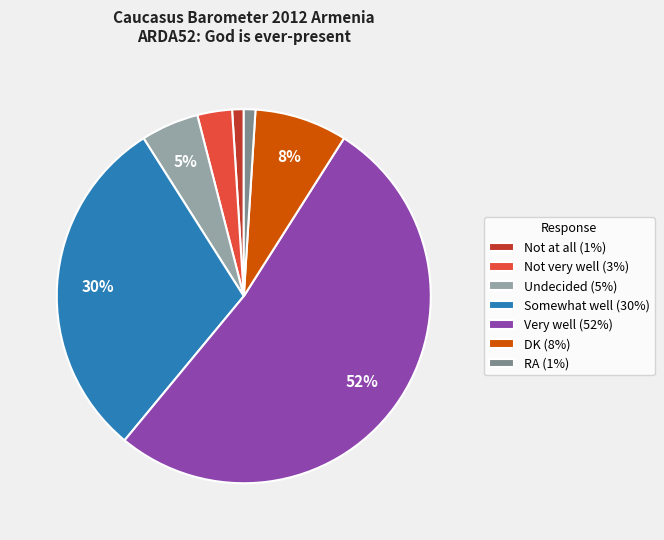

The Very well (52%) slice represents 46% of the pie. True or false?

False